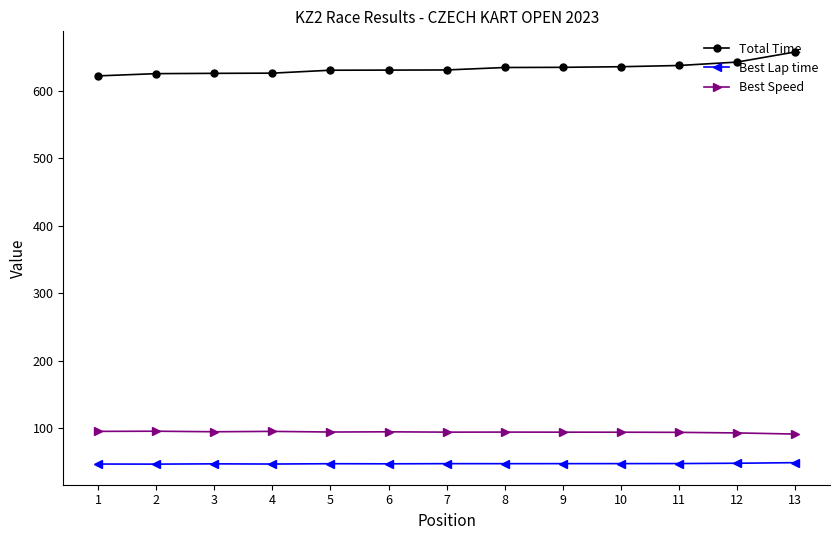

What is the difference between the maximum and minimum values in the Best Speed series?

4.2